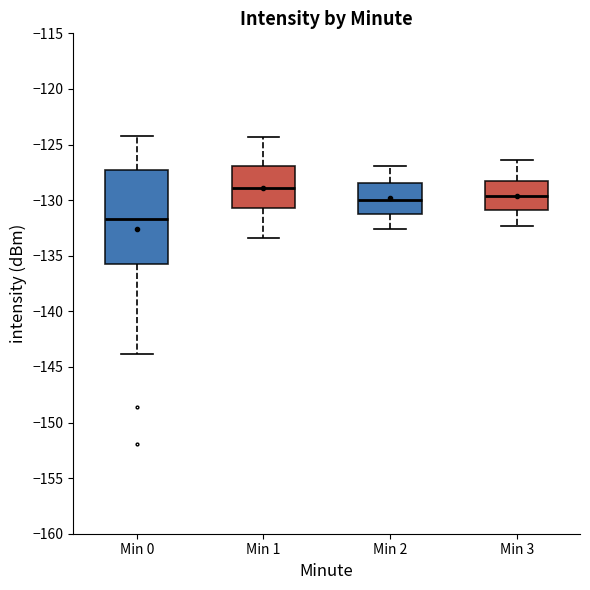

Where is the lower edge of the box for Min 3 on the y-axis? The values are not printed on the chart, so give them approximately, as read against the axis.

-131.0